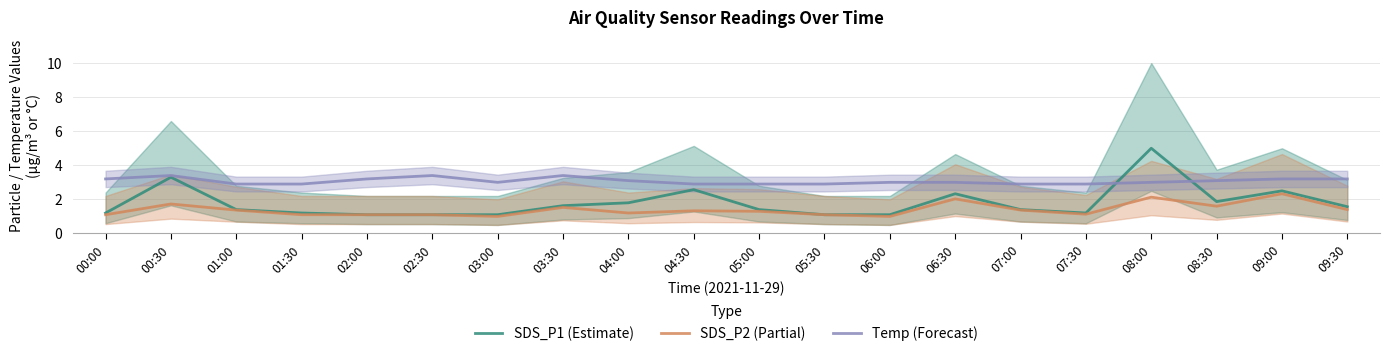

Which series has the widest spread of values?

SDS_P1 (Estimate)